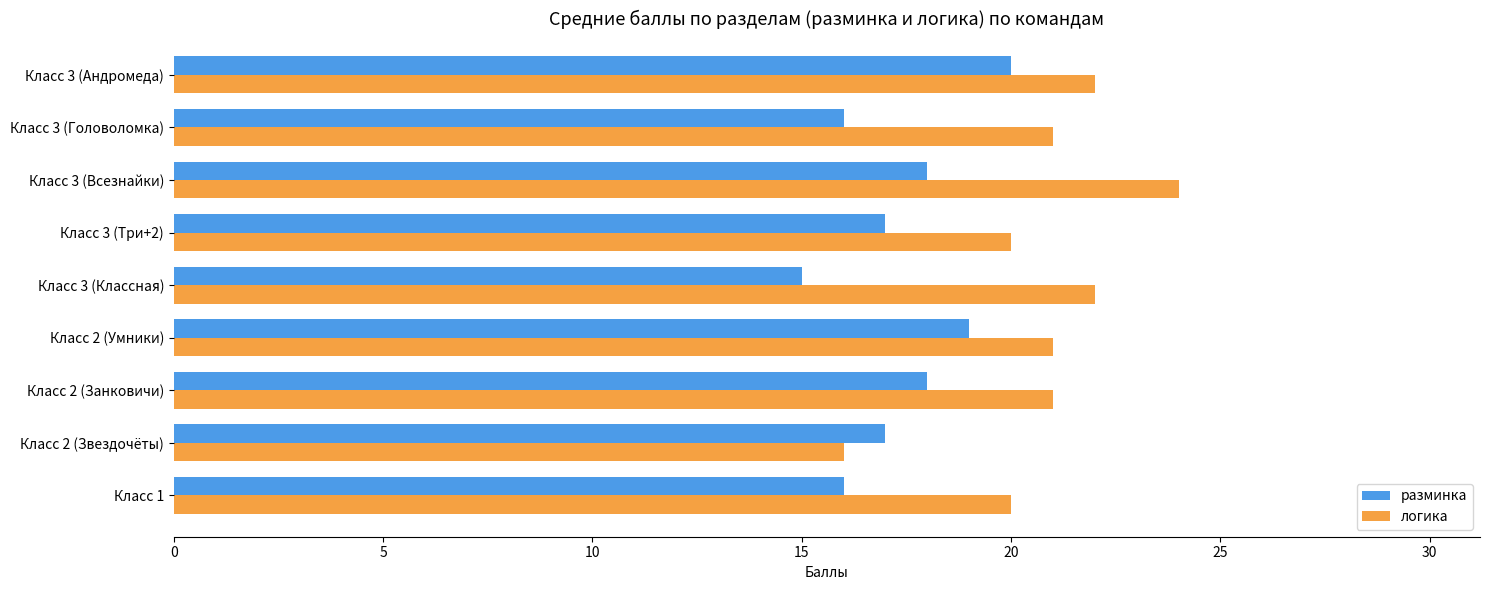

Is it true that разминка equals 17 at Класс 3 (Три+2)?

True